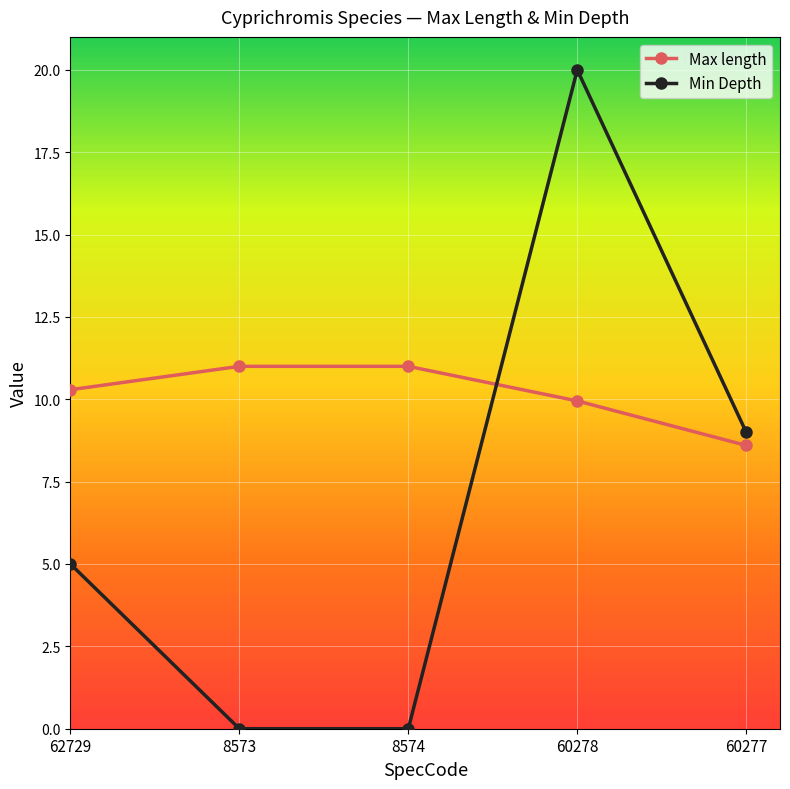

How many intersections are there between Max length and Min Depth?

1